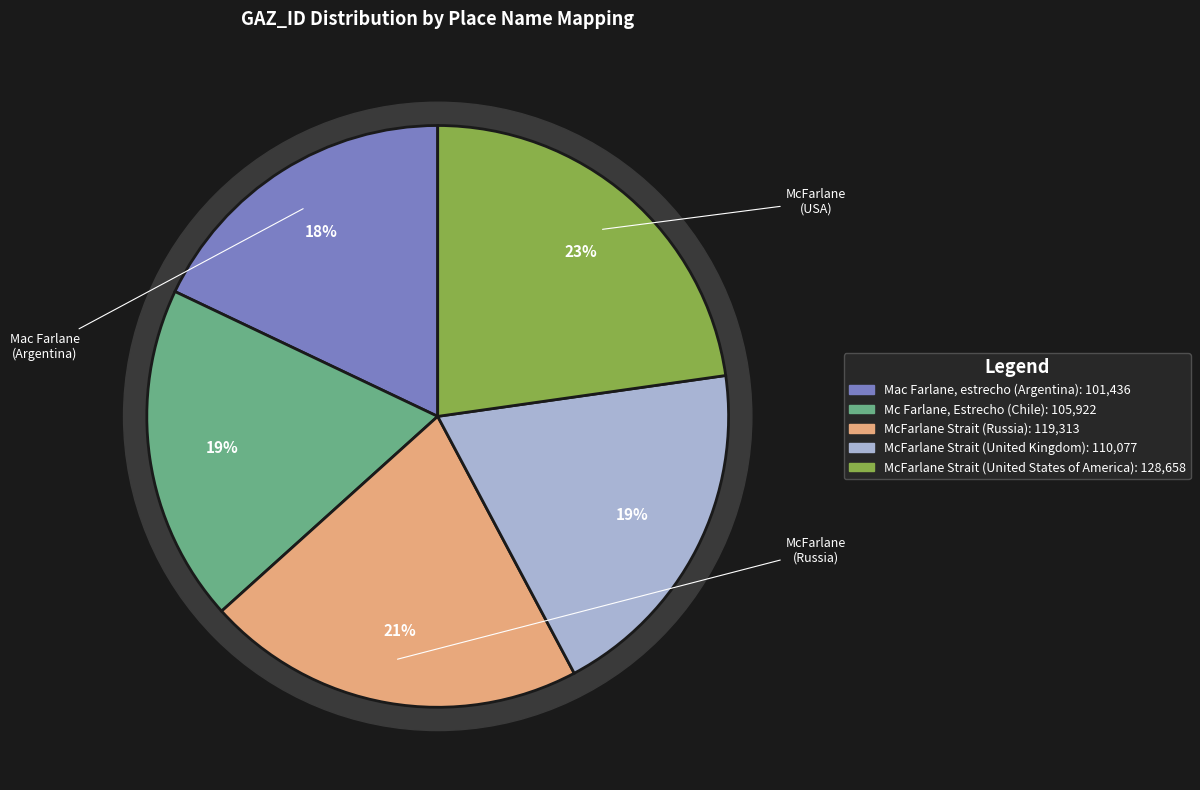

Between Mc Farlane, Estrecho (Chile) and McFarlane Strait (United Kingdom), which is larger?

McFarlane Strait (United Kingdom)